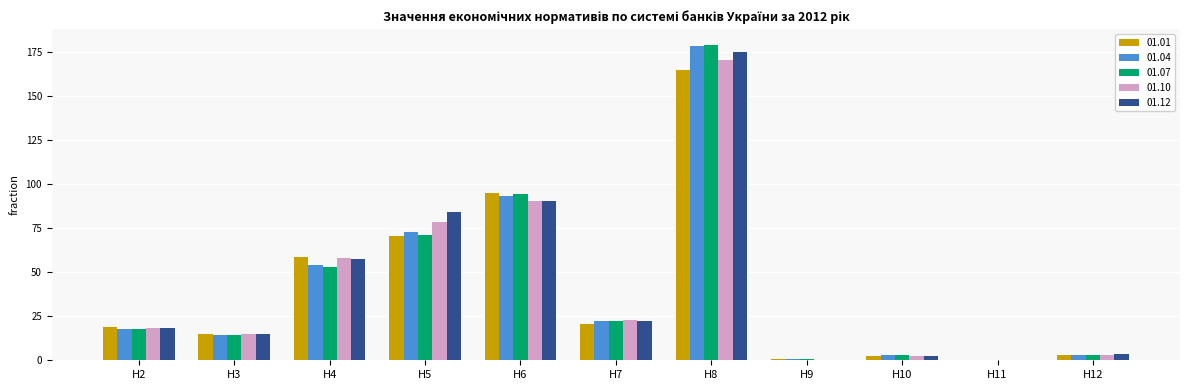

Is the value of 01.04 at Н7 greater than the value of 01.10 at Н3?

Yes